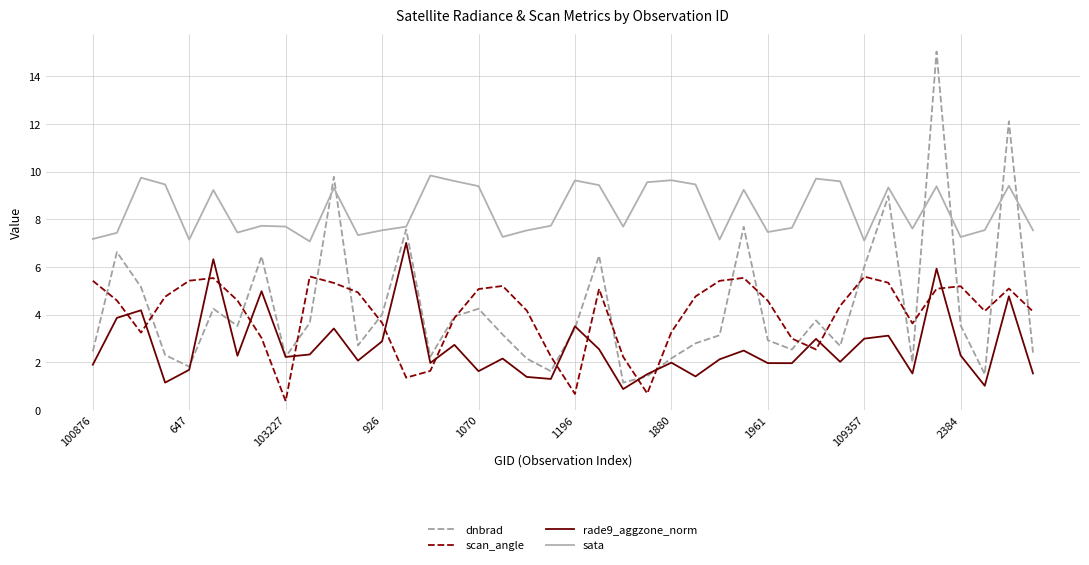

Which series has the largest range (max minus min)?

dnbrad